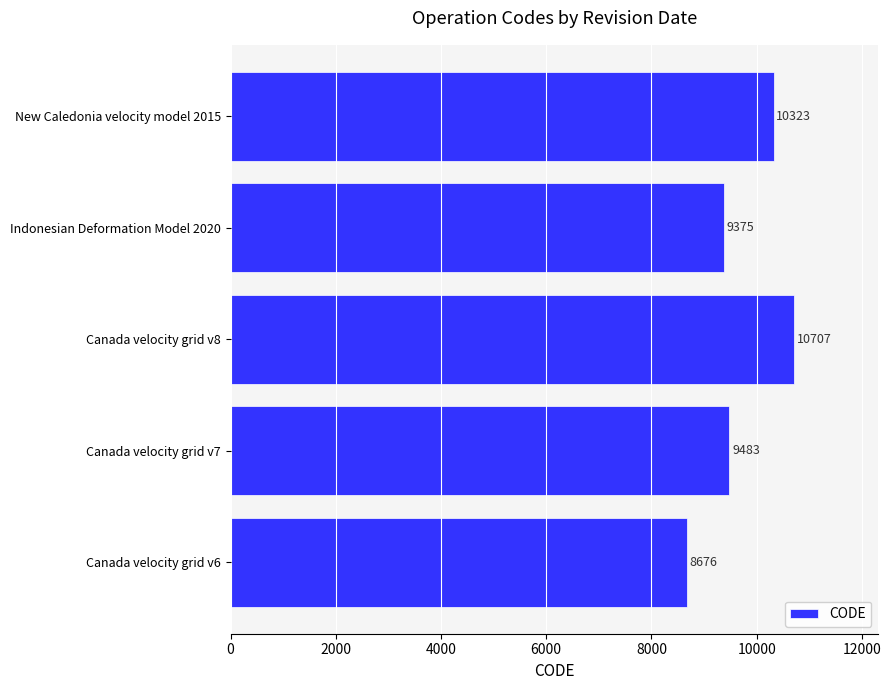

At which category does the chart reach its peak across all series?

Canada velocity grid v8